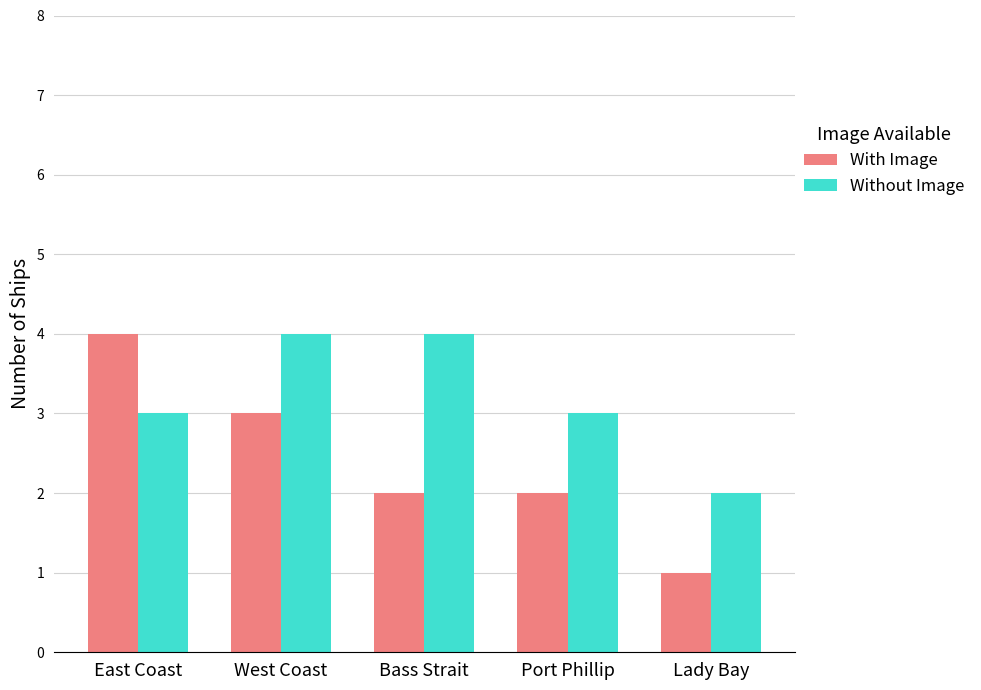

Read the Without Image value at East Coast.

3